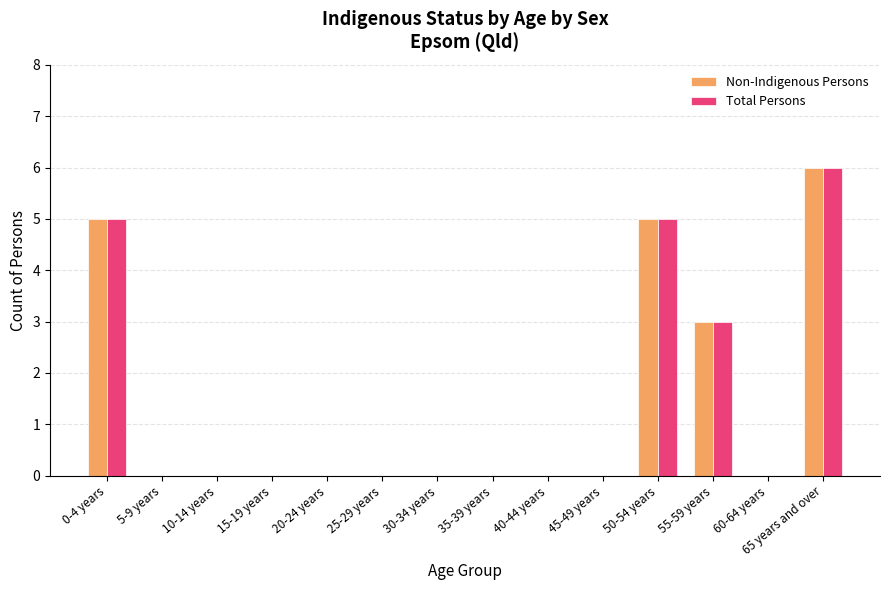

Are the bars grouped side by side (vs. stacked)?

Yes